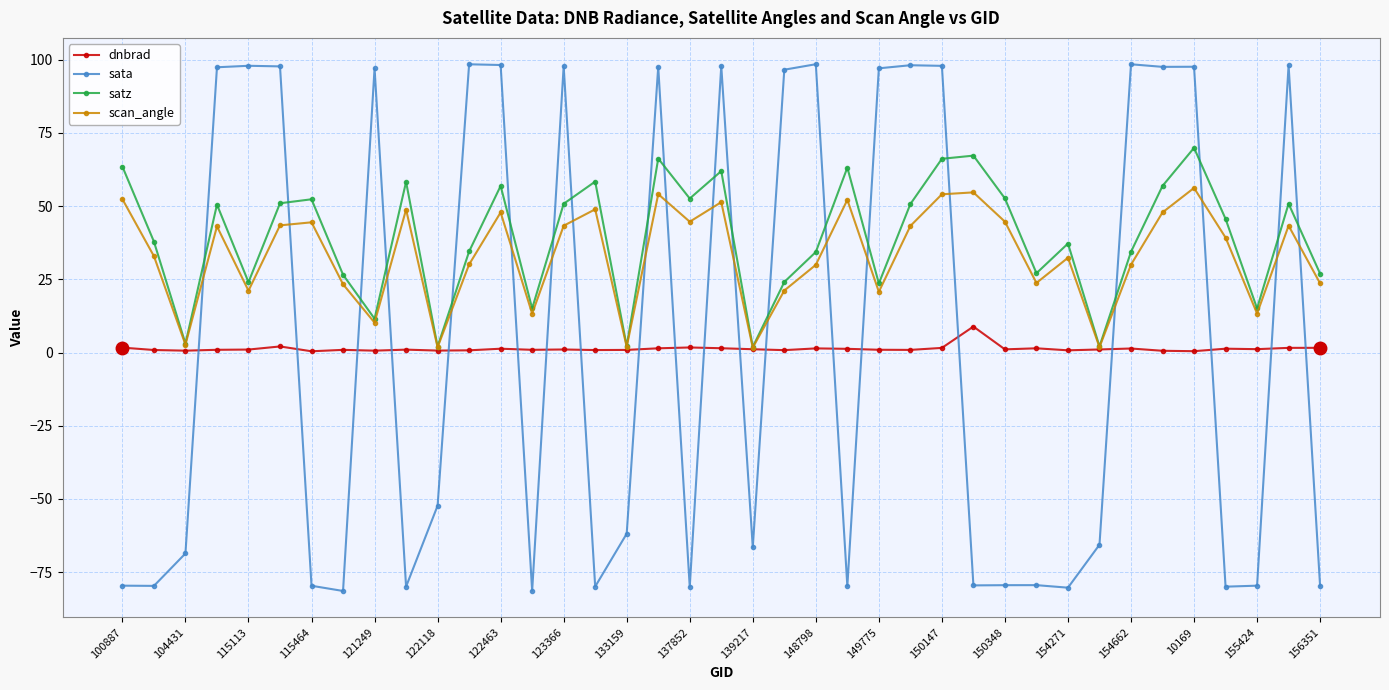

Rank the series by their maximum value, from highest to lowest.

sata, satz, scan_angle, dnbrad